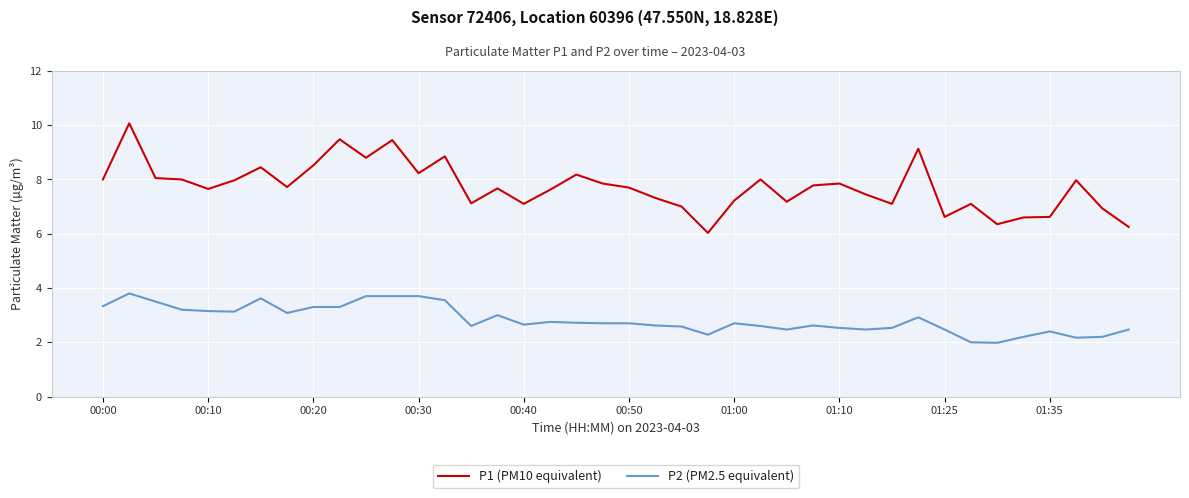

What is the maximum value for P2 (PM2.5 equivalent)?

3.8